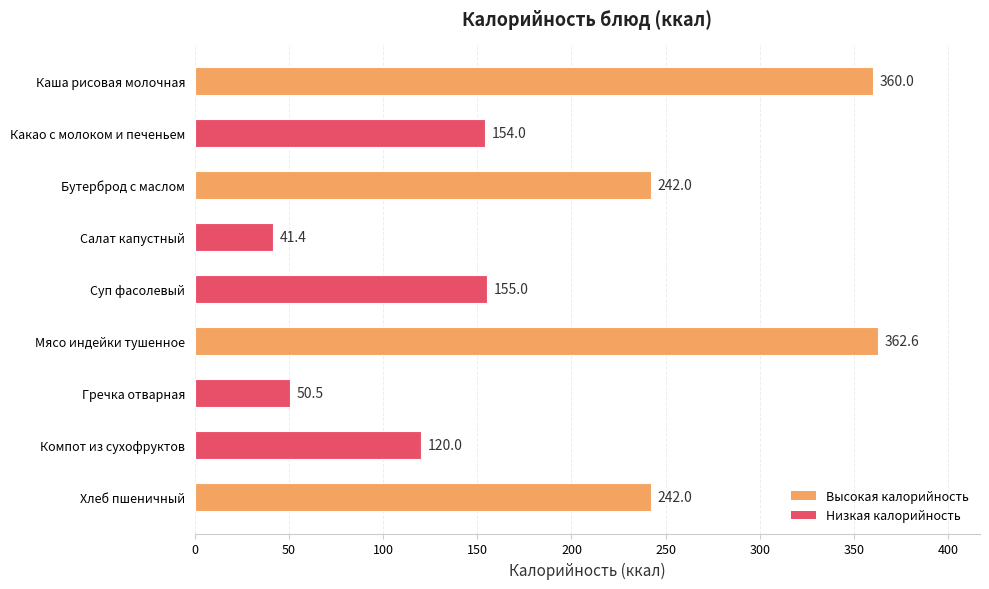

The value at Суп фасолевый is 155.0. True or false?

True